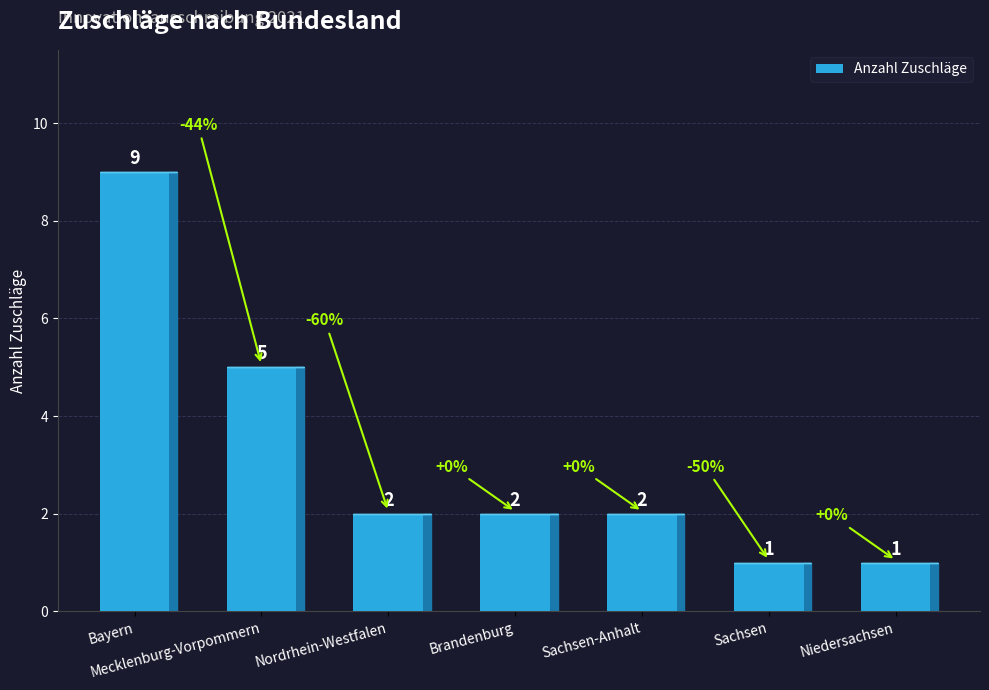

Which label corresponds to the largest value in the chart?

Bayern